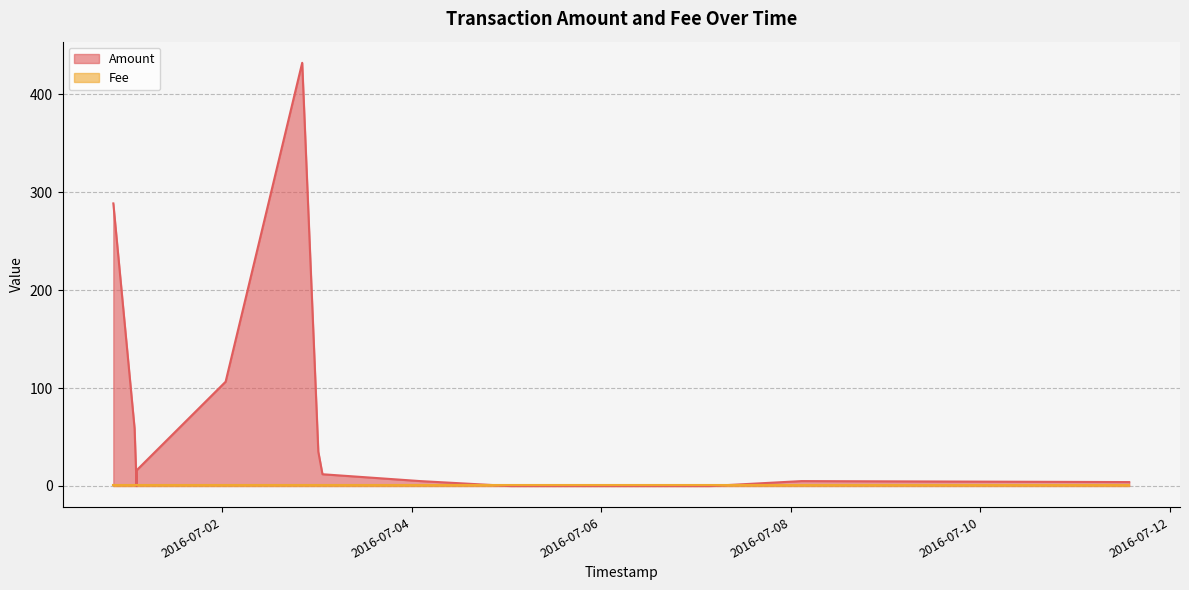

How many values are above zero?

10